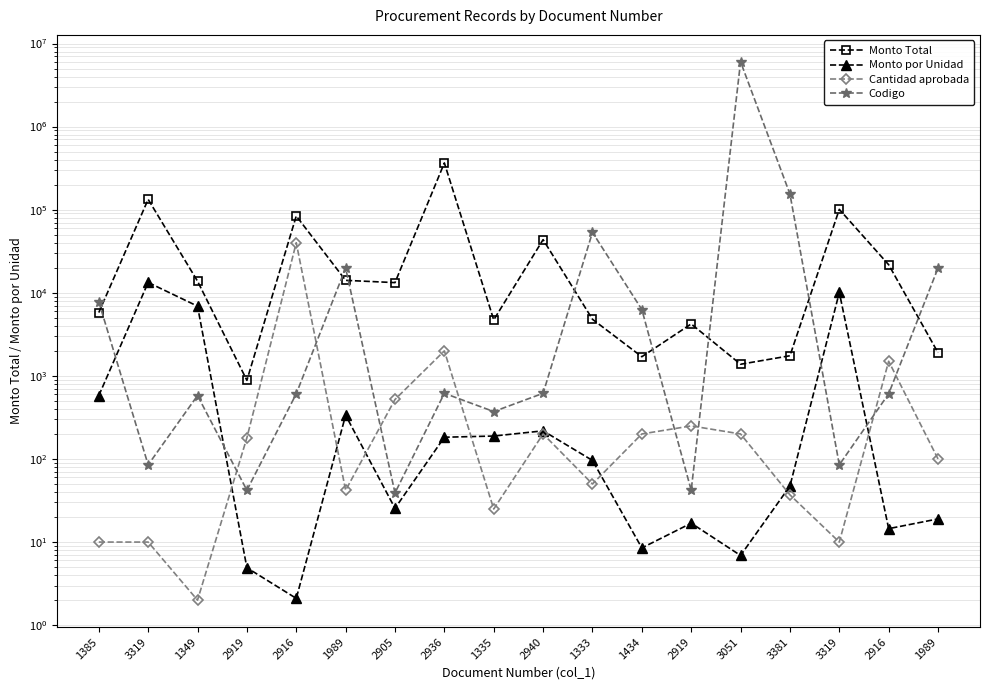

Rank the categories by Codigo value from highest to lowest.

3051, 3381, 1333, 1989, 1989, 1385, 1434, 2936, 2940, 2916, 2916, 1349, 1335, 3319, 3319, 2919, 2919, 2905